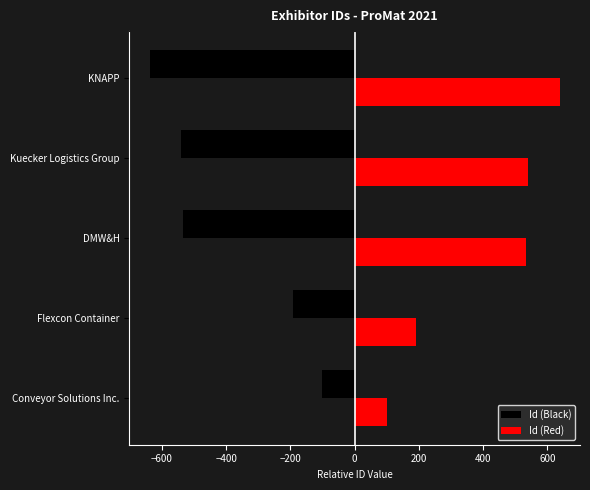

What is the difference between the highest and lowest values at DMW&H?

1066